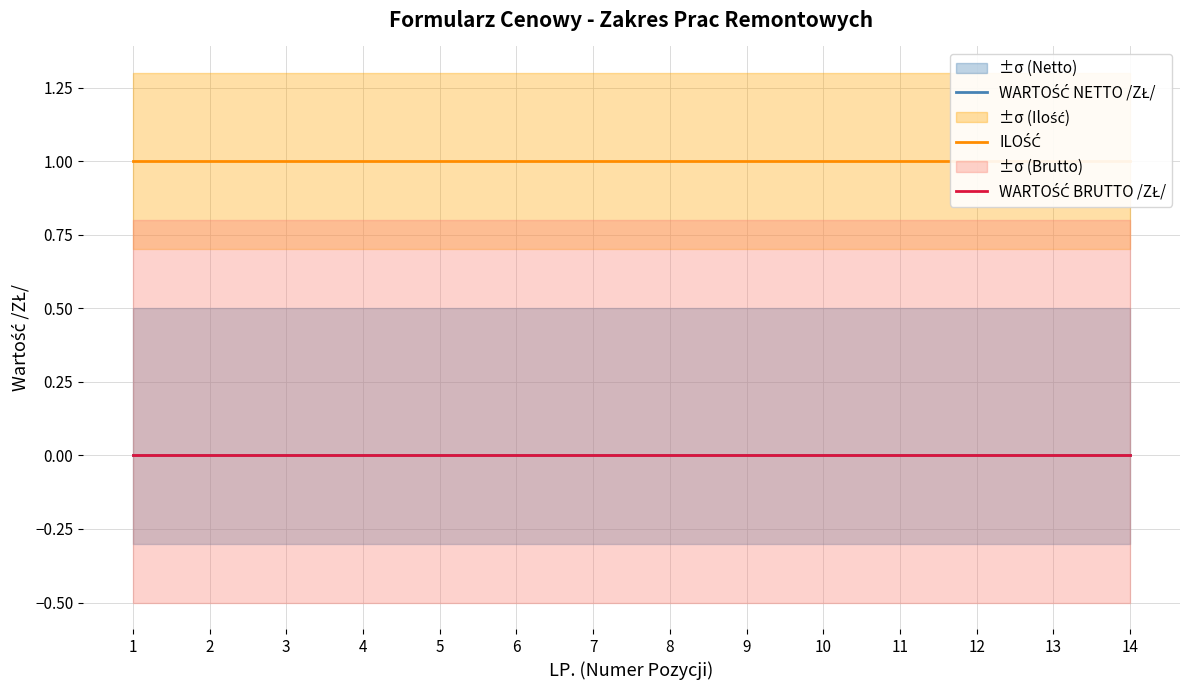

What is the spread (max minus min) of values at 3?

1